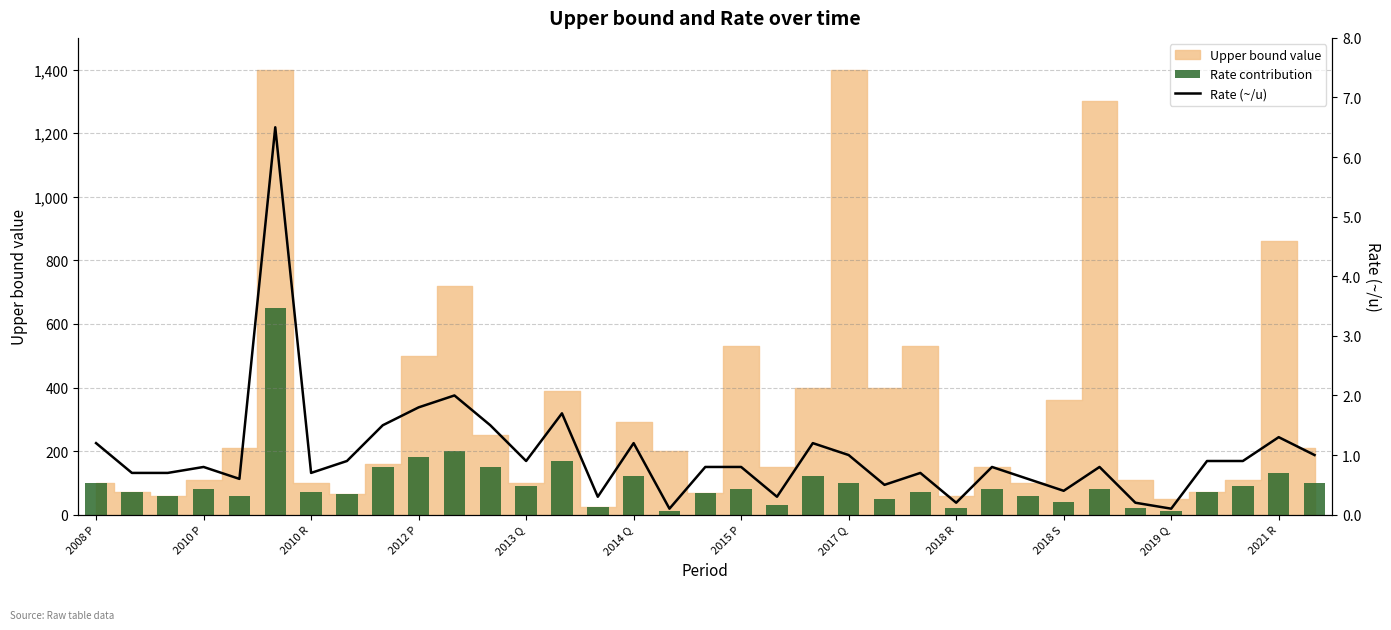

True or false: Rate (~/u) has a value of 1.6 at 32.

False